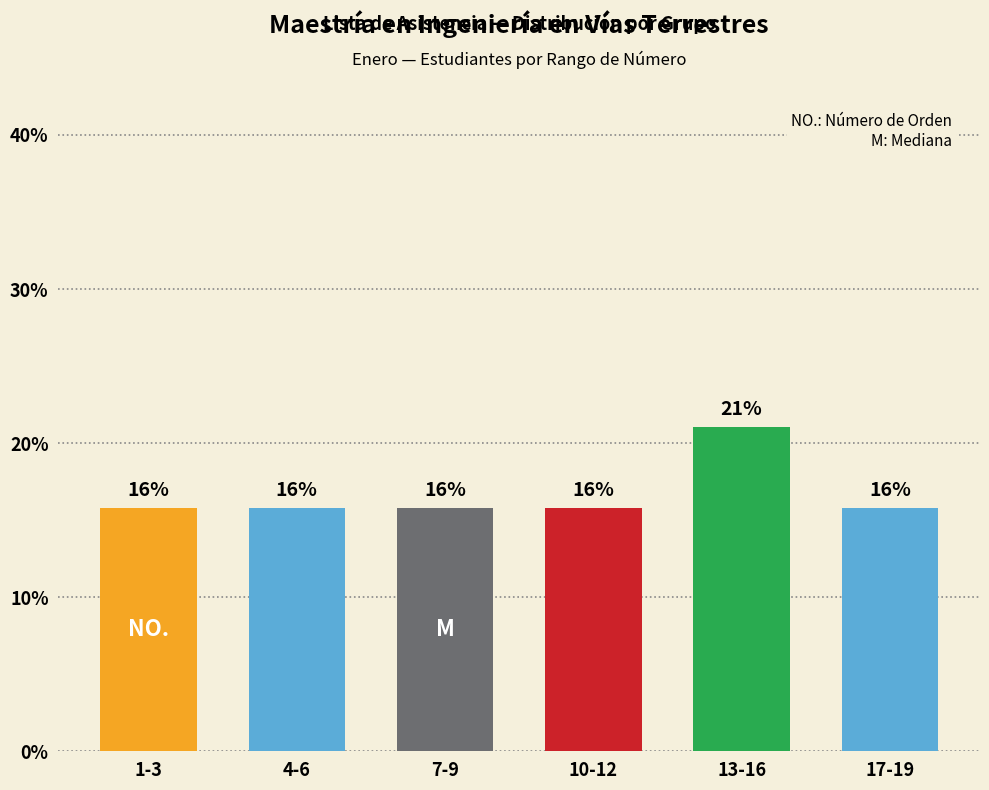

What is the value of the 5th bar from the left?

21.1